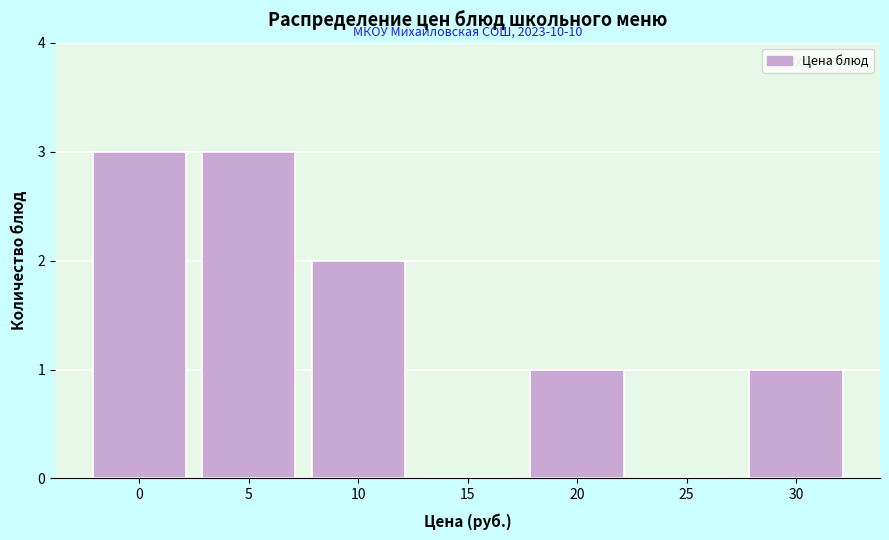

Reading right to left, transcribe all the data shown in this chart.

30=1	25=0	20=1	15=0	10=2	5=3	0=3